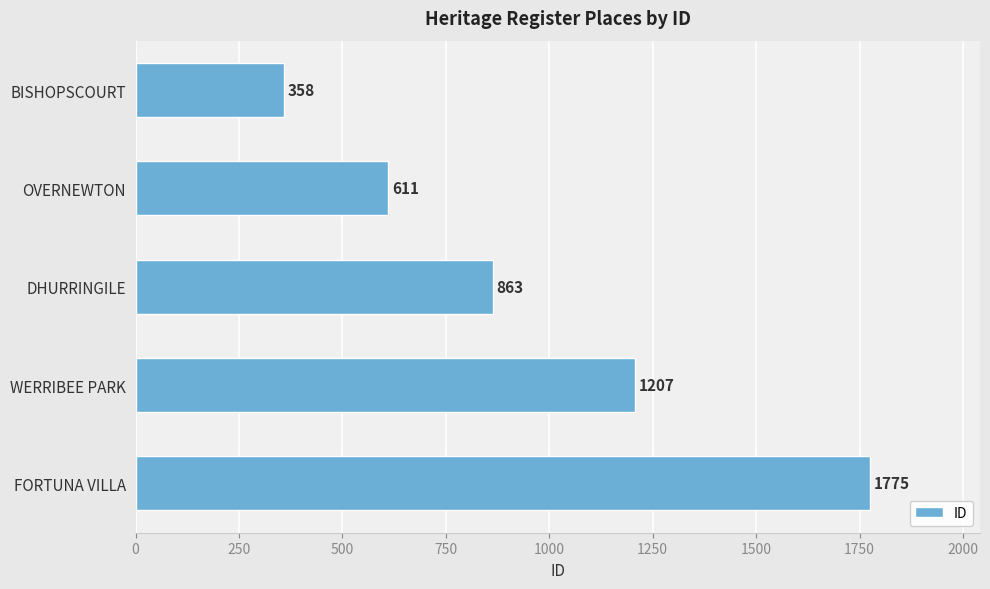

The value at BISHOPSCOURT is 358. True or false?

True